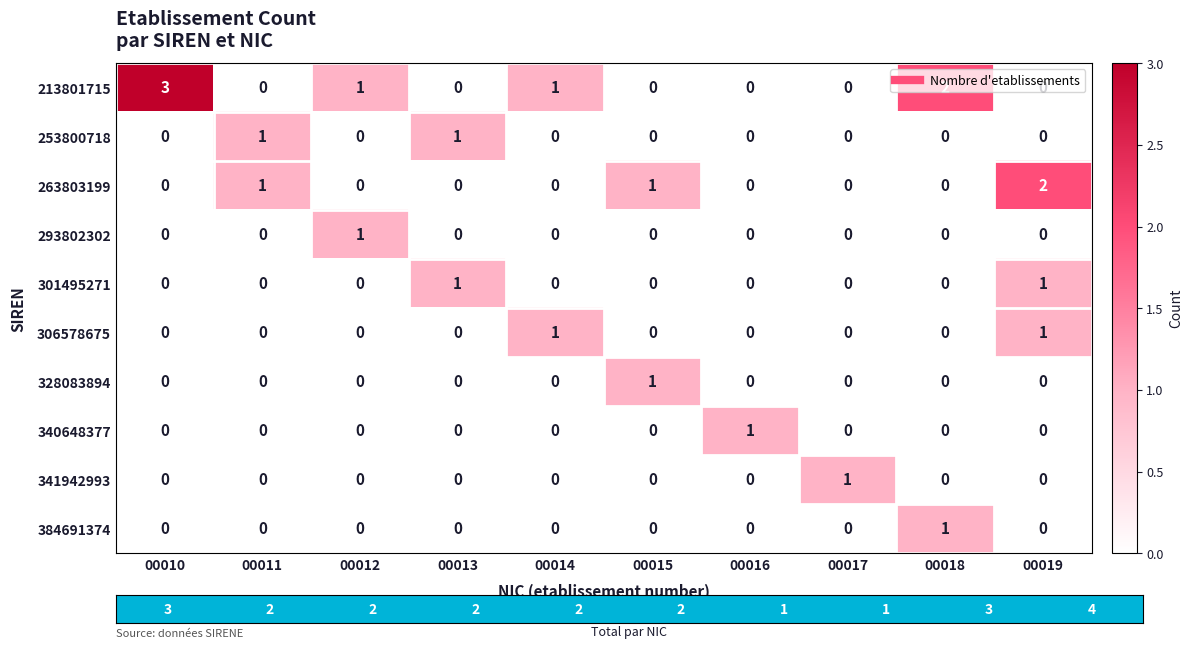

How many 340648377 values are between 0 and 1?

10